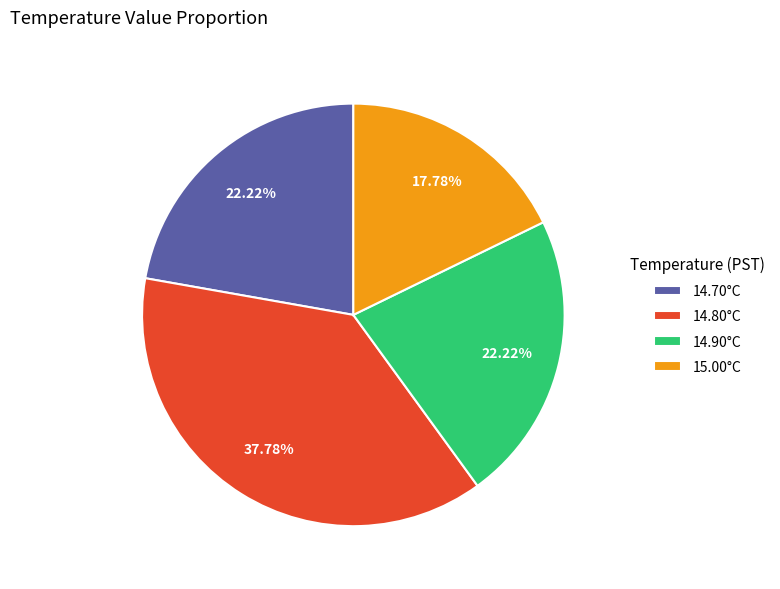

Is there any slice that represents more than half of the pie?

No